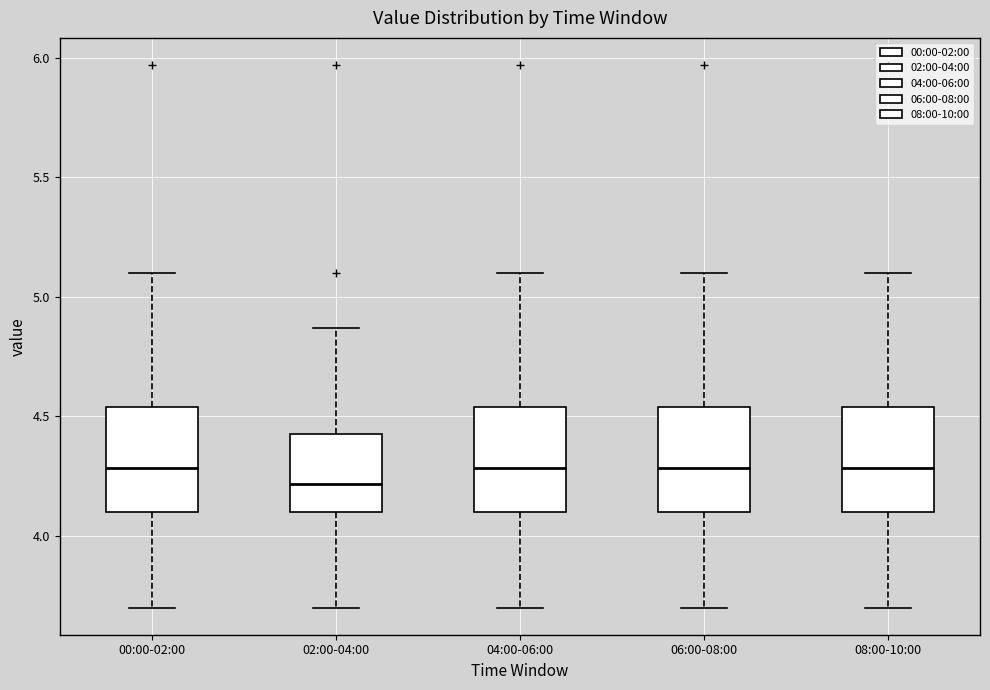

Which box's median line is the lowest?

02:00-04:00